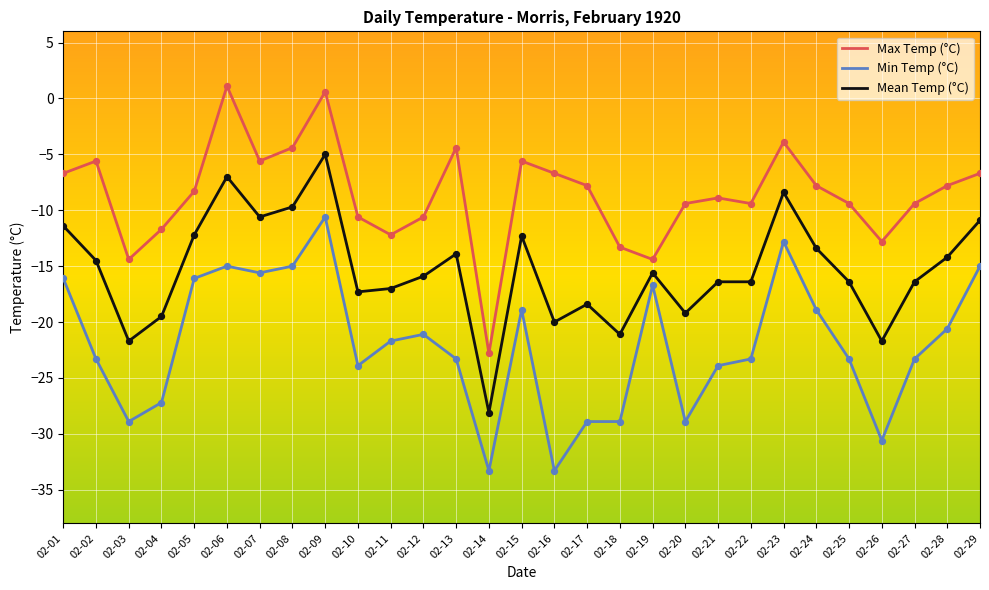

What is the total value across all series at 02-28?

-42.6